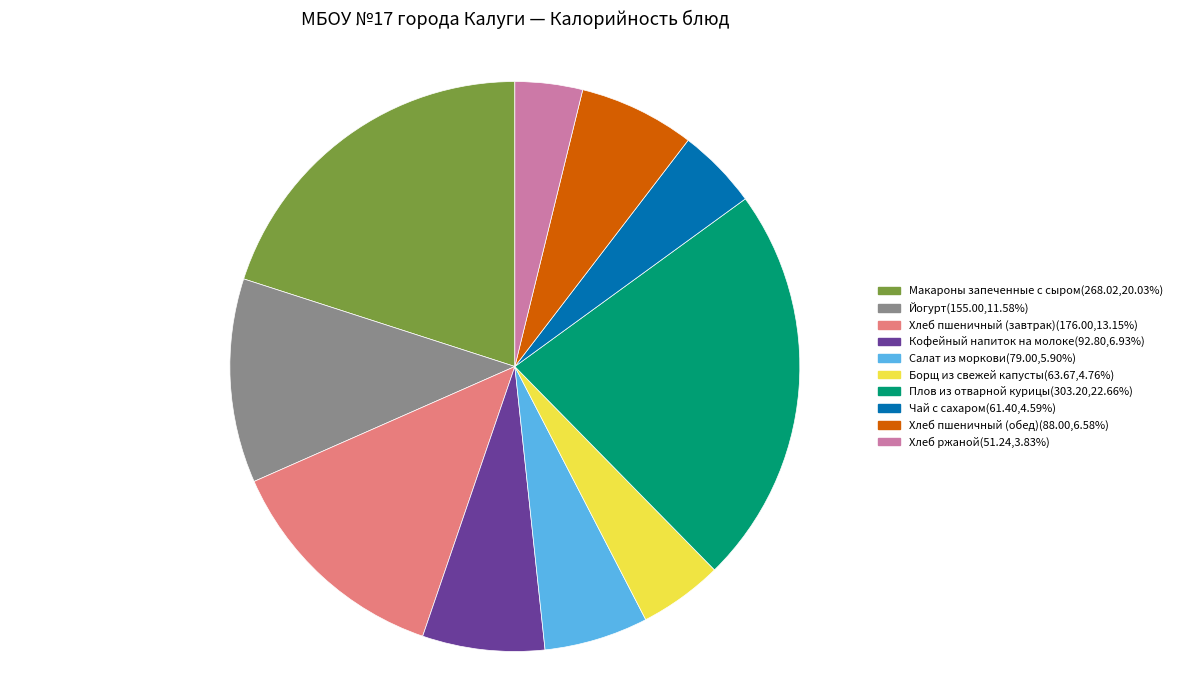

Combined, do Макароны запеченные с сыром(268.02,20.03%) and Борщ из свежей капусты(63.67,4.76%) account for over 50%?

No